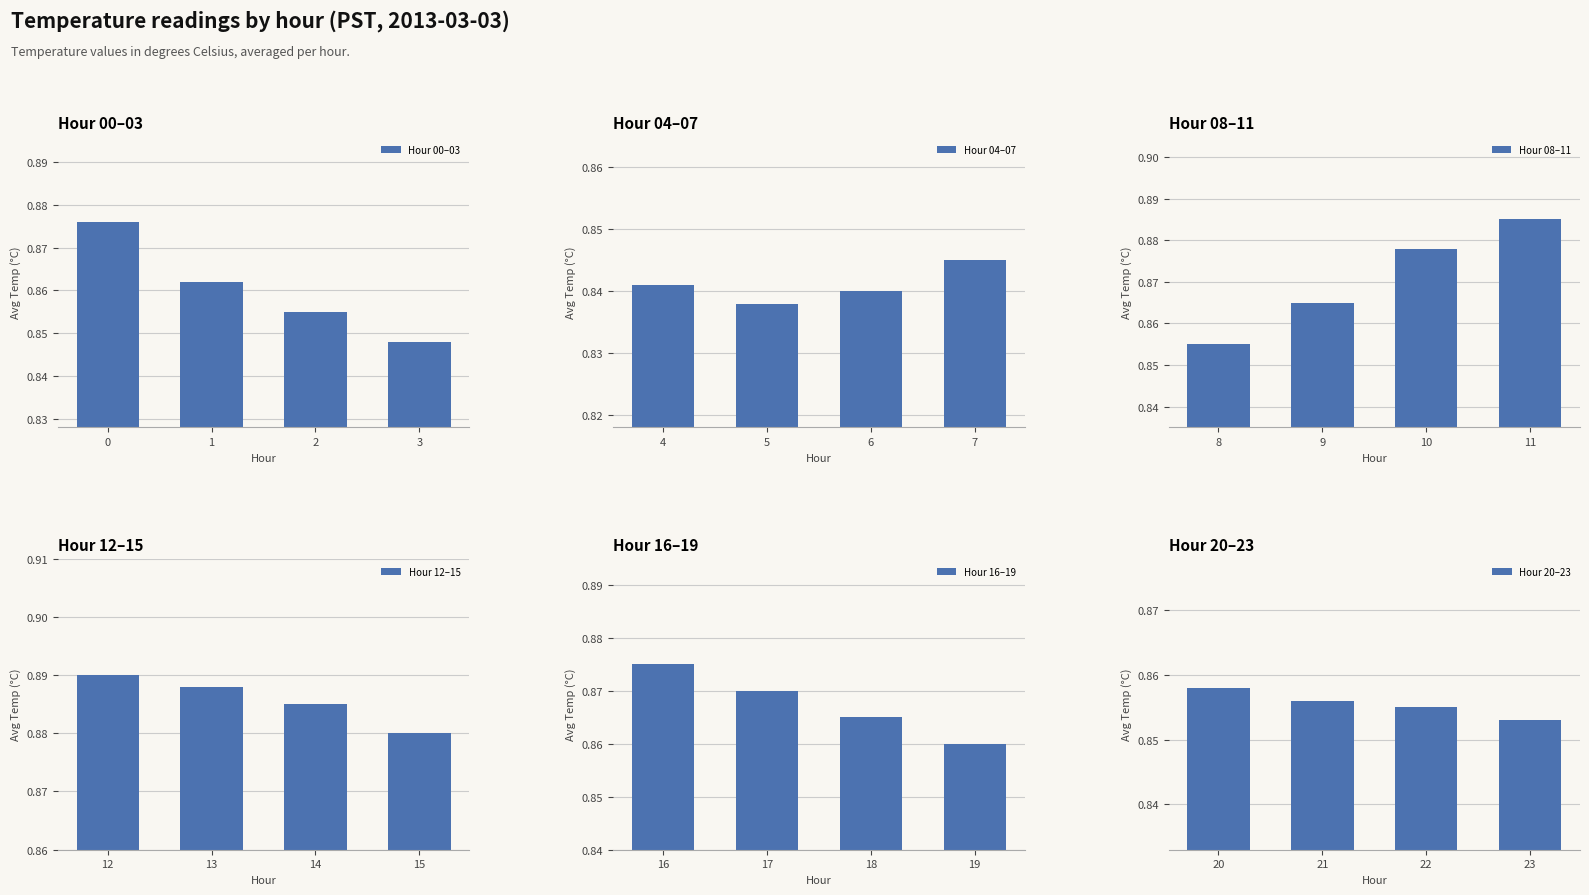

What is the smallest value displayed?

0.8